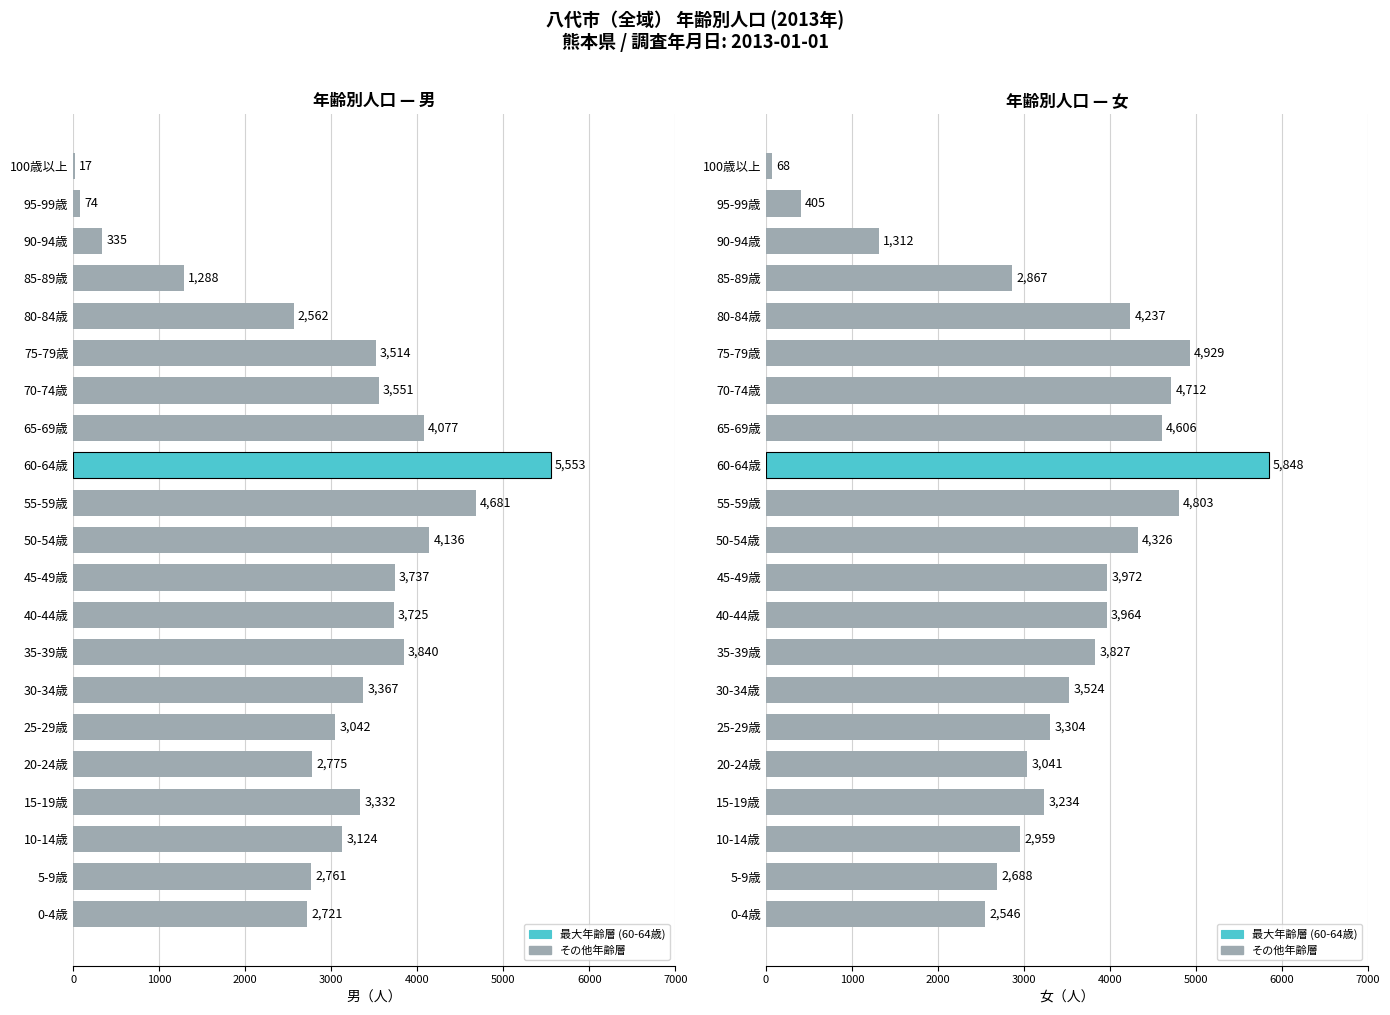

What is the spread (max minus min) of values at 65-69歳?

529